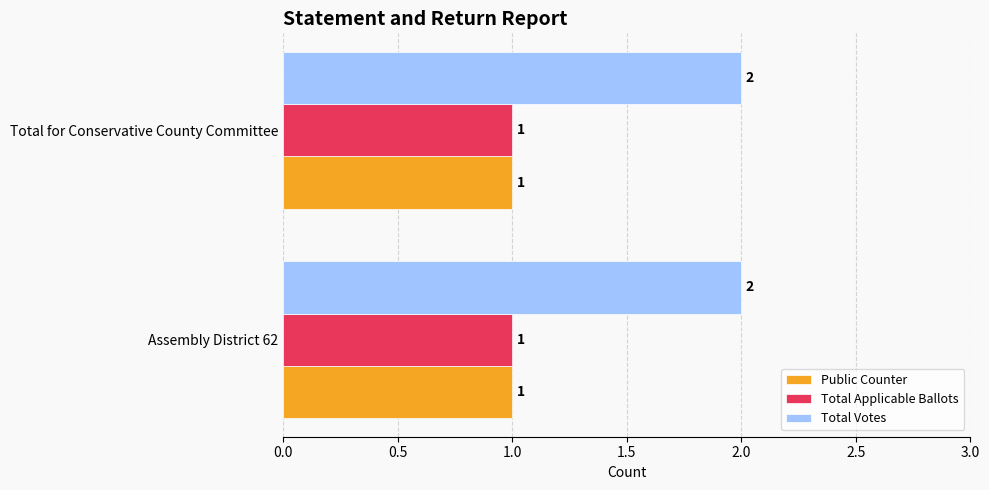

What is the total value across all series at Assembly District 62?

4